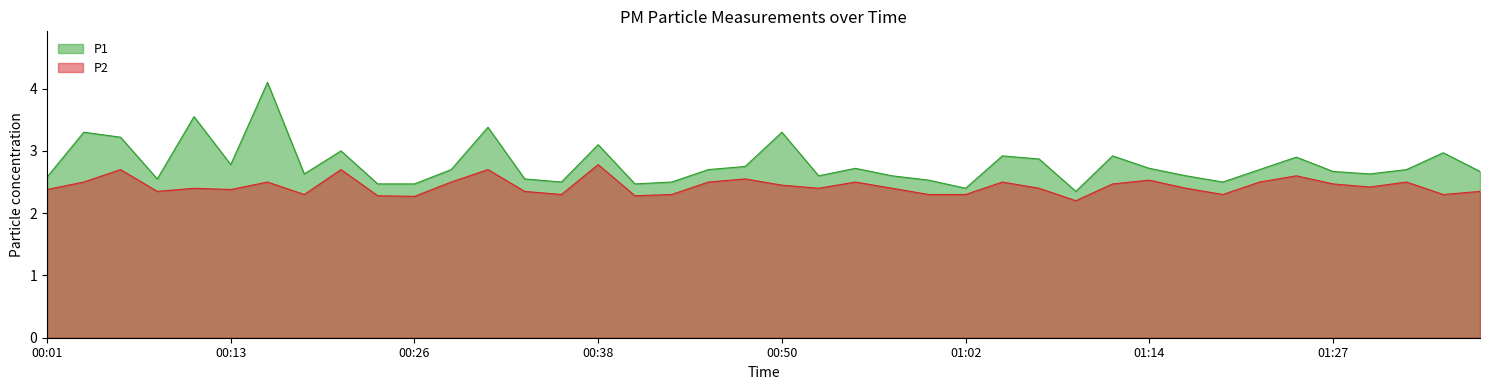

In P2, how many points are lower than both neighbors (excluding endpoints)?

11